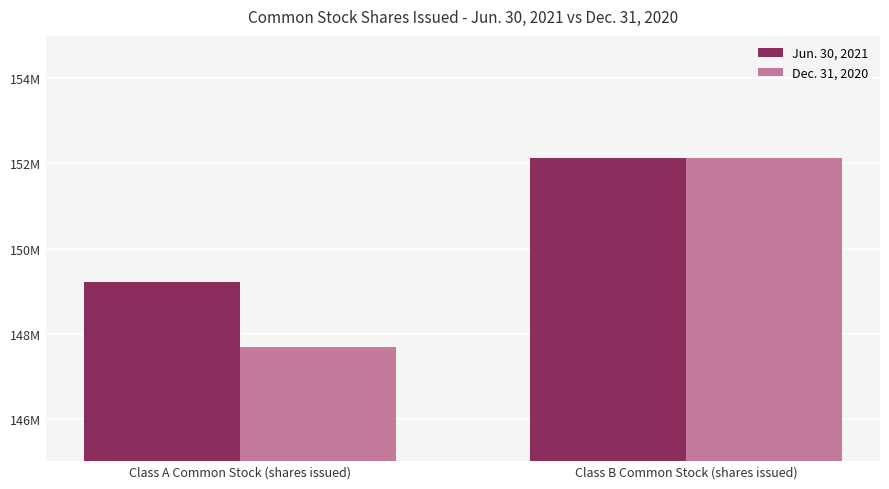

Which series changed the most between Class A Common Stock (shares issued) and Class B Common Stock (shares issued)?

Dec. 31, 2020